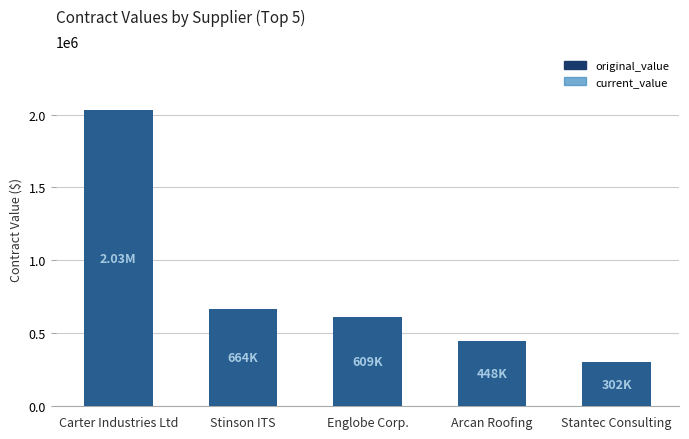

What is the difference between the current_value values at Arcan Roofing and Carter Industries Ltd?

1580200.0